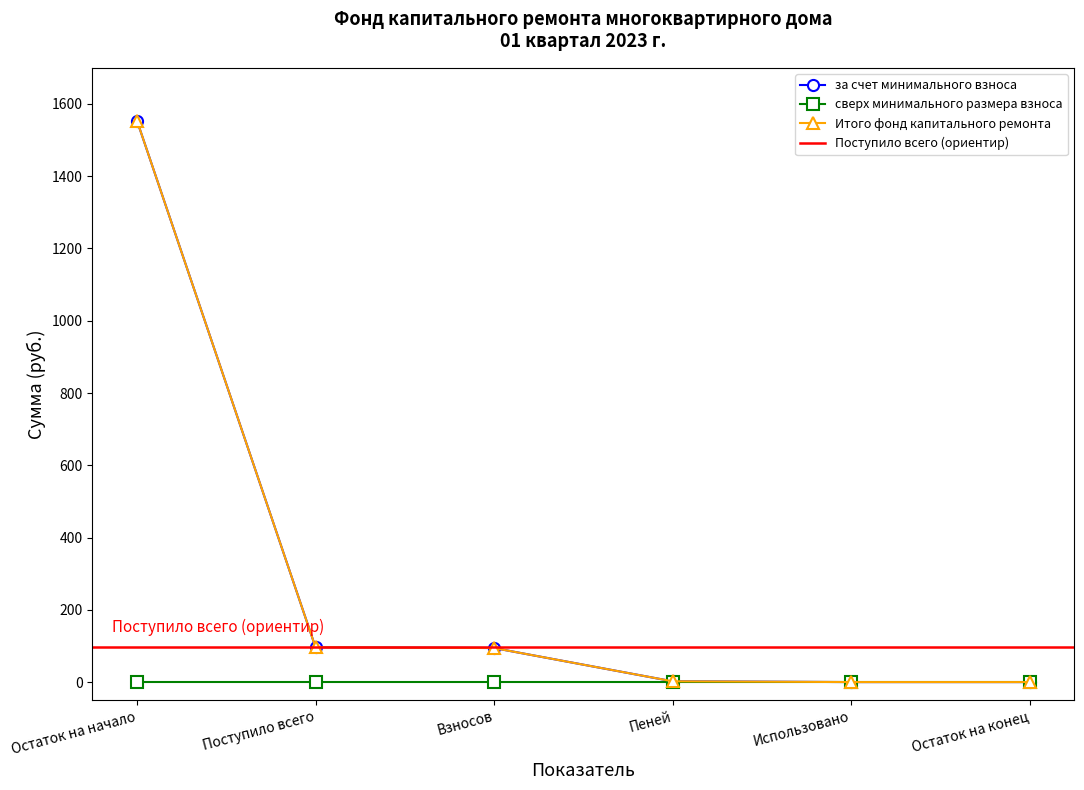

True or false: за счет минимального взноса has a value of 0.0 at Остаток на конец.

True